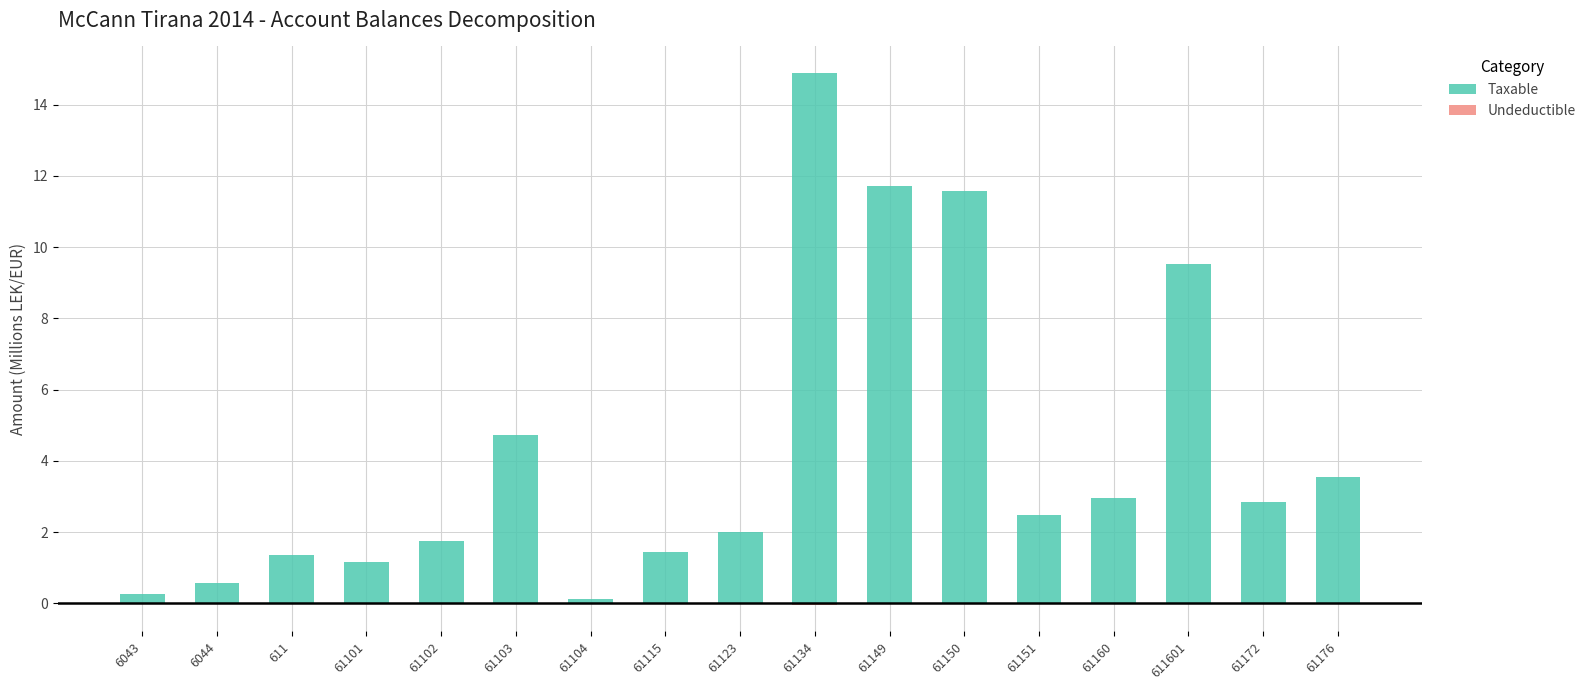

How many data points in Taxable are above 2?

9